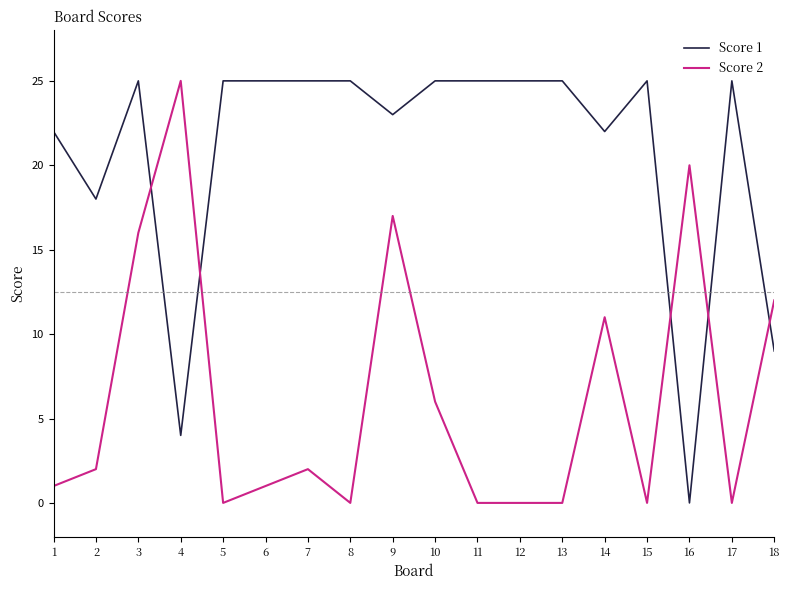

Is the value of Score 2 at 3 greater than the value of Score 1 at 14?

No